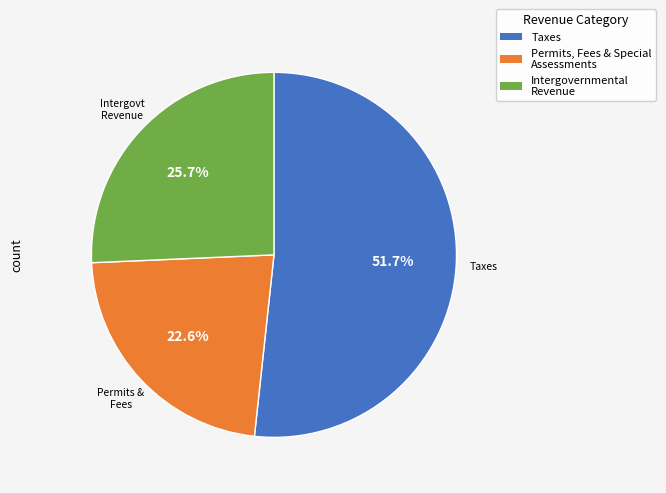

Does any single category account for the majority?

Yes